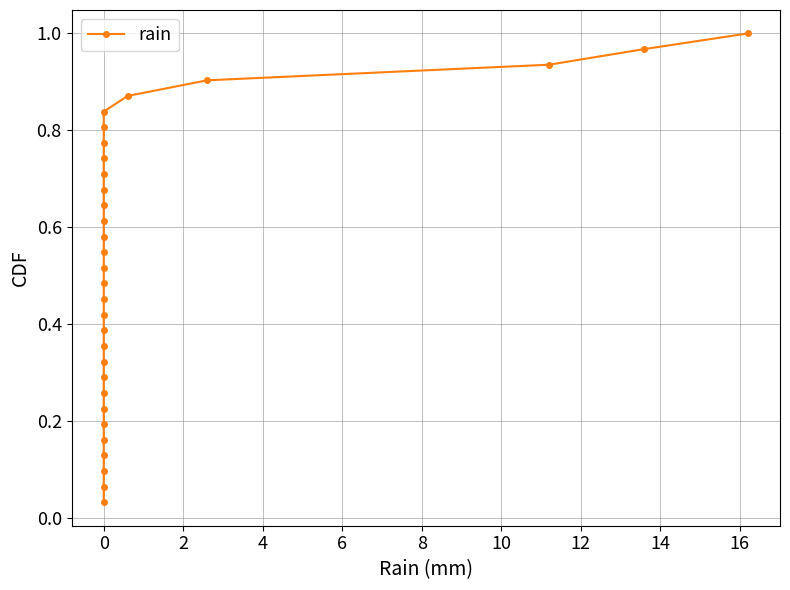

Count the number of data series in this chart.

1